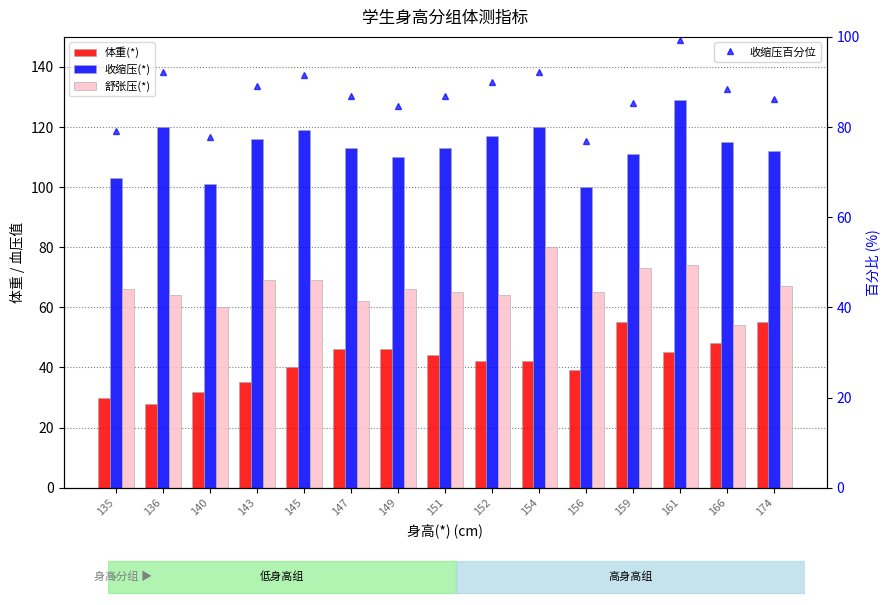

How many values in the 收缩压百分位 series exceed 86?

10